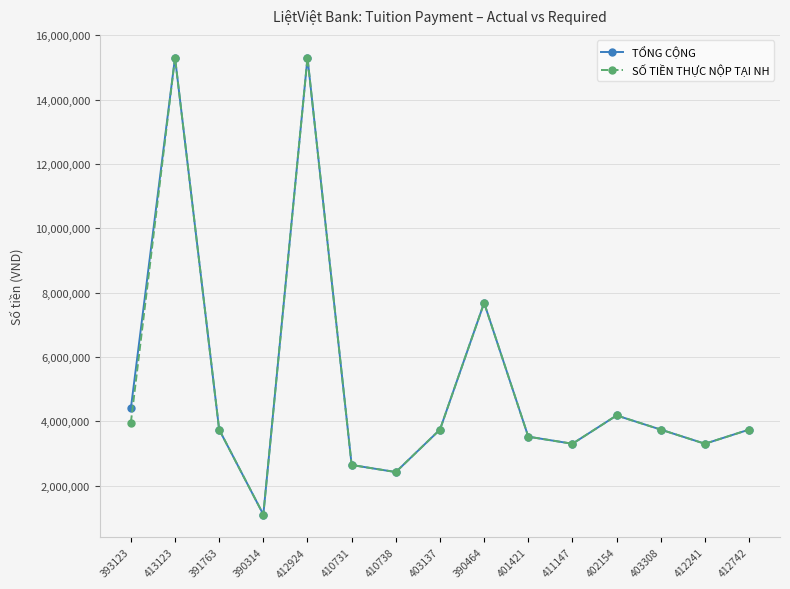

What position from the right is 412241?

2